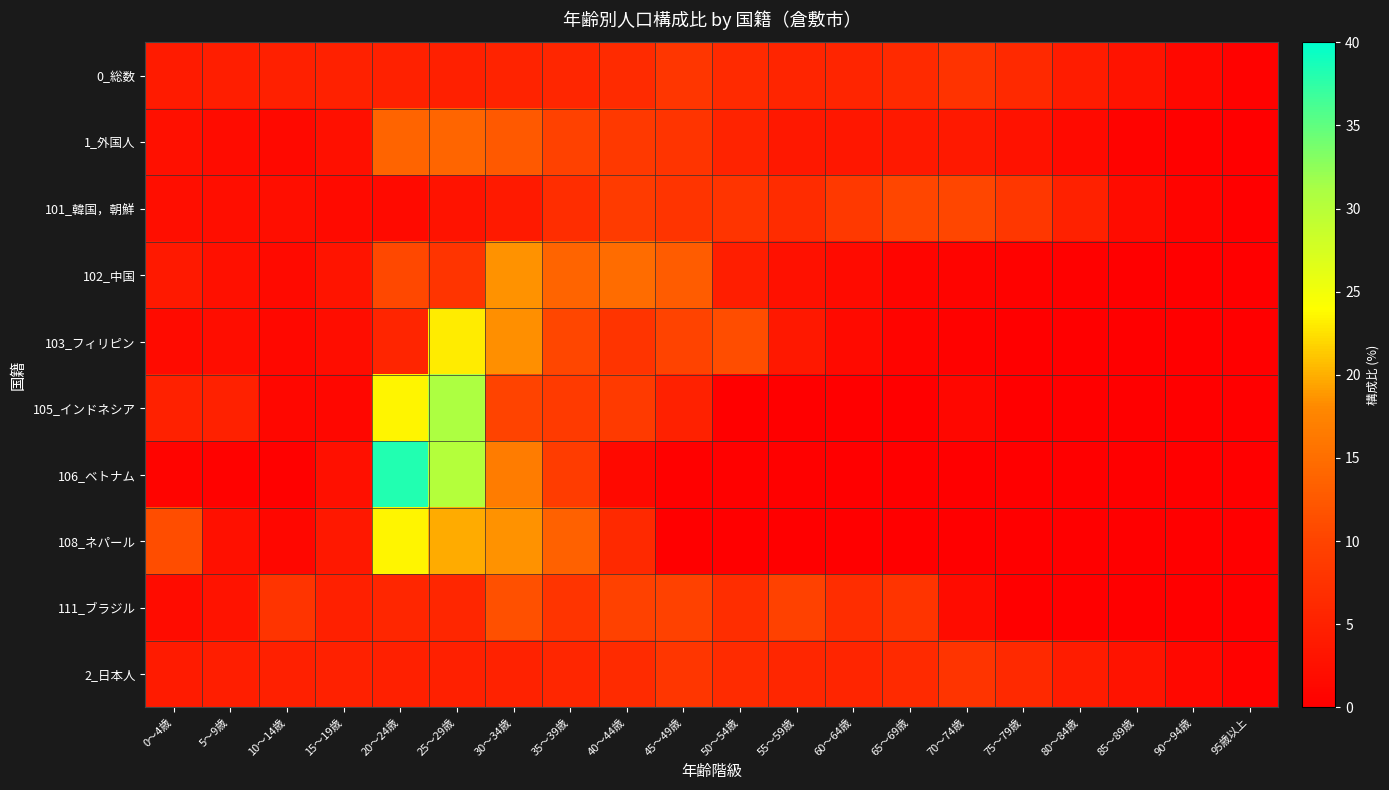

Reading right to left, list all the values displayed in this chart.

0_総数: 95歳以上=0.4	90～94歳=1.4	85～89歳=2.9	80～84歳=4.2	75～79歳=6.1	70～74歳=7.6	65～69歳=6.3	60～64歳=5.6	55～59歳=5.6	50～54歳=6.4	45～49歳=8.0	40～44歳=6.5	35～39歳=5.7	30～34歳=5.2	25～29歳=4.8	20～24歳=4.9	15～19歳=4.9	10～14歳=4.8	5～9歳=4.6	0～4歳=4.1
1_外国人: 95歳以上=0.0	90～94歳=0.3	85～89歳=0.6	80～84歳=1.6	75～79歳=2.8	70～74歳=3.9	65～69歳=3.9	60～64歳=3.6	55～59歳=3.7	50～54歳=5.3	45～49歳=7.8	40～44歳=8.4	35～39歳=9.7	30～34歳=12.6	25～29歳=13.9	20～24歳=13.8	15～19歳=2.4	10～14歳=1.5	5～9歳=1.9	0～4歳=2.4
101_韓国，朝鮮: 95歳以上=0.1	90～94歳=0.6	85～89歳=2.0	80～84歳=4.8	75～79歳=8.3	70～74歳=10.4	65～69歳=10.4	60～64歳=8.5	55～59歳=6.7	50～54歳=7.8	45～49歳=7.8	40～44歳=8.8	35～39歳=6.8	30～34歳=4.1	25～29歳=2.9	20～24歳=1.7	15～19歳=1.7	10～14歳=2.3	5～9歳=2.2	0～4歳=2.3
102_中国: 95歳以上=0.0	90～94歳=0.0	85～89歳=0.0	80～84歳=0.2	75～79歳=0.3	70～74歳=0.6	65～69歳=0.8	60～64歳=1.8	55～59歳=2.5	50～54歳=4.6	45～49歳=12.9	40～44歳=14.8	35～39歳=13.8	30～34歳=18.5	25～29歳=7.7	20～24歳=10.5	15～19歳=3.0	10～14歳=1.6	5～9歳=2.4	0～4歳=3.8
103_フィリピン: 95歳以上=0.0	90～94歳=0.0	85～89歳=0.0	80～84歳=0.0	75～79歳=0.0	70～74歳=0.5	65～69歳=0.7	60～64歳=1.6	55～59歳=3.7	50～54歳=11.1	45～49歳=10.0	40～44歳=7.7	35～39歳=10.4	30～34歳=18.3	25～29歳=23.0	20～24歳=5.6	15～19歳=2.1	10～14歳=1.4	5～9歳=2.1	0～4歳=1.9
105_インドネシア: 95歳以上=0.0	90～94歳=0.0	85～89歳=0.0	80～84歳=0.0	75～79歳=0.0	70～74歳=1.2	65～69歳=0.0	60～64歳=0.0	55～59歳=0.0	50～54歳=0.0	45～49歳=4.9	40～44歳=8.6	35～39歳=8.6	30～34歳=9.9	25～29歳=30.9	20～24歳=23.5	15～19歳=1.2	10～14歳=1.2	5～9歳=4.9	0～4歳=4.9
106_ベトナム: 95歳以上=0.0	90～94歳=0.0	85～89歳=0.0	80～84歳=0.0	75～79歳=0.0	70～74歳=0.0	65～69歳=0.0	60～64歳=0.1	55～59歳=0.2	50～54歳=0.2	45～49歳=0.2	40～44歳=1.5	35～39歳=8.9	30～34歳=16.7	25～29歳=30.3	20～24歳=38.1	15～19歳=2.4	10～14歳=0.2	5～9歳=0.4	0～4歳=0.6
108_ネパール: 95歳以上=0.0	90～94歳=0.0	85～89歳=0.0	80～84歳=0.0	75～79歳=0.0	70～74歳=0.0	65～69歳=0.0	60～64歳=0.0	55～59歳=0.0	50～54歳=0.0	45～49歳=0.0	40～44歳=6.2	35～39歳=13.6	30～34歳=18.5	25～29歳=19.8	20～24歳=23.5	15～19歳=3.7	10～14歳=1.2	5～9歳=2.5	0～4歳=11.1
111_ブラジル: 95歳以上=0.0	90～94歳=0.0	85～89歳=0.0	80～84歳=0.0	75～79歳=0.0	70～74歳=1.9	65～69歳=7.7	60～64歳=6.7	55～59歳=9.6	50～54歳=6.7	45～49歳=9.6	40～44歳=9.6	35～39歳=7.7	30～34歳=11.5	25～29歳=5.8	20～24歳=5.8	15～19歳=4.8	10～14歳=7.7	5～9歳=2.9	0～4歳=1.9
2_日本人: 95歳以上=0.4	90～94歳=1.4	85～89歳=2.9	80～84歳=4.3	75～79歳=6.2	70～74歳=7.7	65～69歳=6.3	60～64歳=5.6	55～59歳=5.7	50～54歳=6.4	45～49歳=8.0	40～44歳=6.4	35～39歳=5.7	30～34歳=5.1	25～29歳=4.7	20～24歳=4.8	15～19歳=4.9	10～14歳=4.8	5～9歳=4.6	0～4歳=4.1